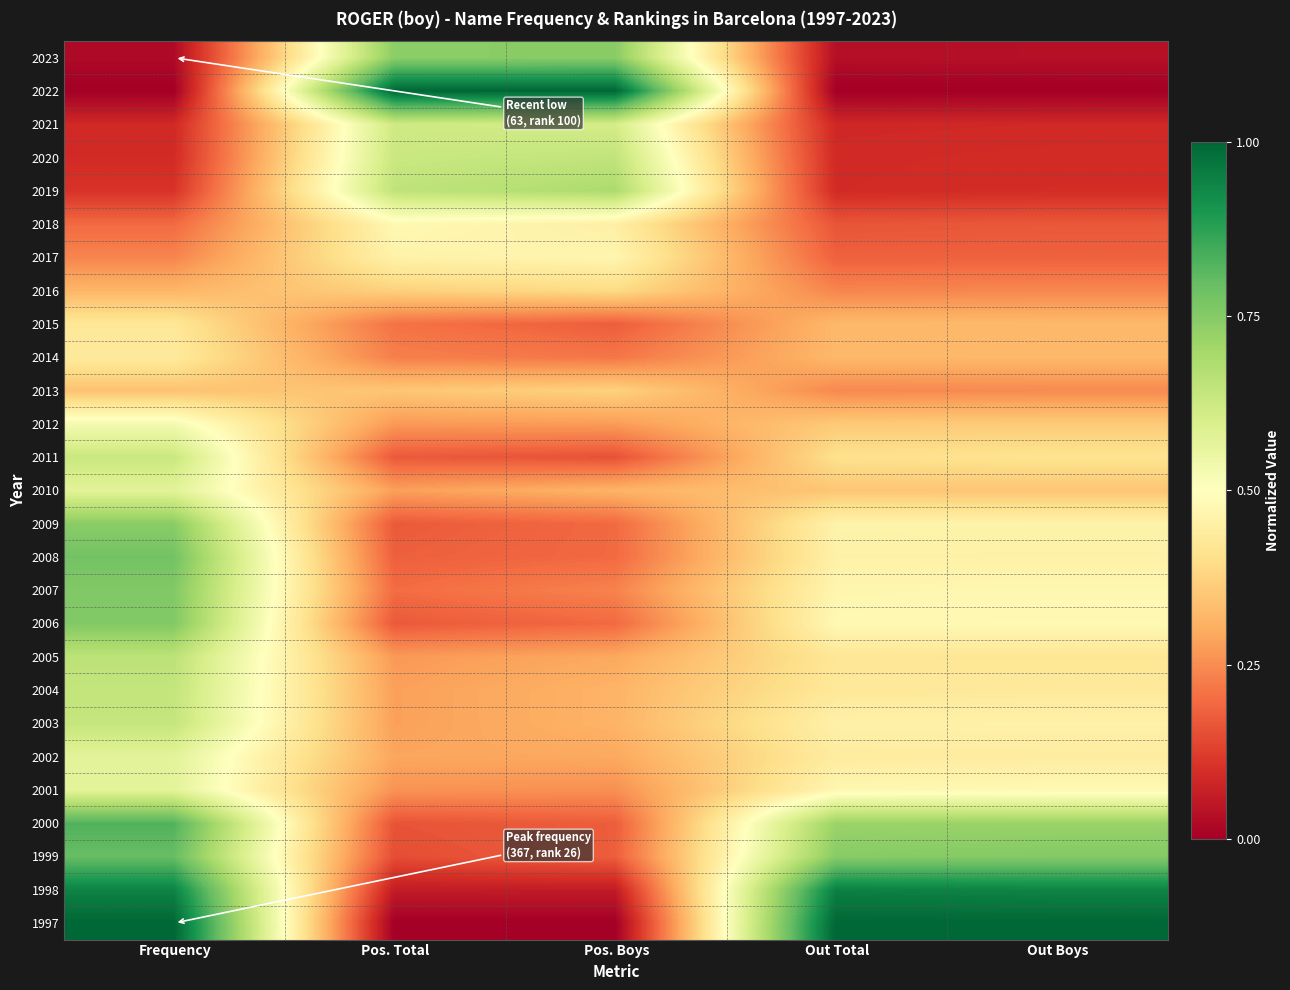

How many distinct data groups are displayed?

27